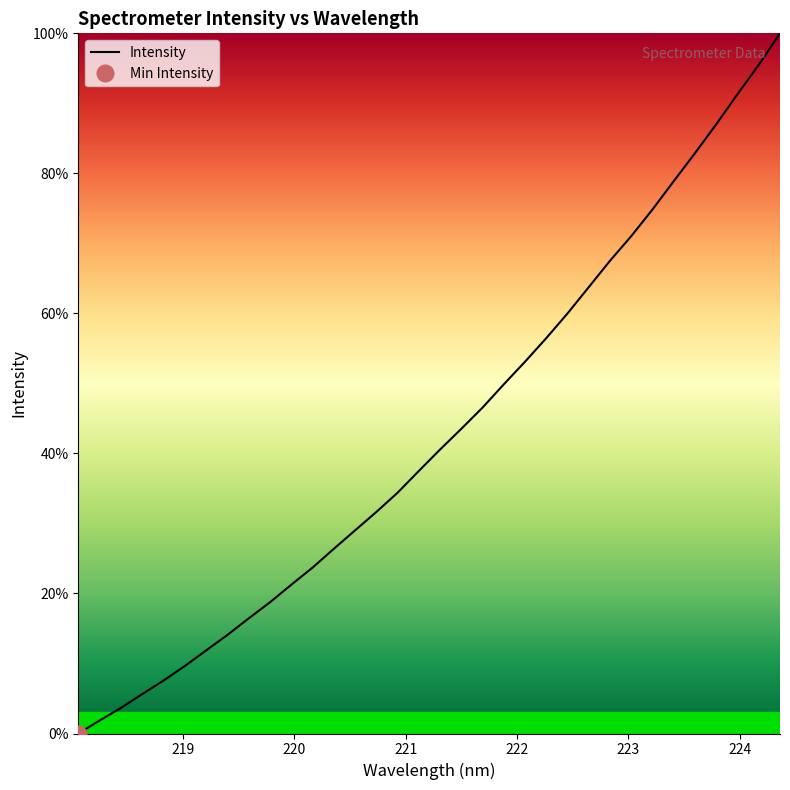

Reading right to left, list all the values displayed in this chart.

100.0	95.5	91.3	87.0	82.9	78.9	74.9	71.0	67.5	63.8	60.0	56.5	53.1	49.9	46.5	43.5	40.5	37.5	34.4	31.6	29.0	26.4	23.7	21.2	18.7	16.4	14.1	11.9	9.6	7.6	5.6	3.7	1.8	0.0